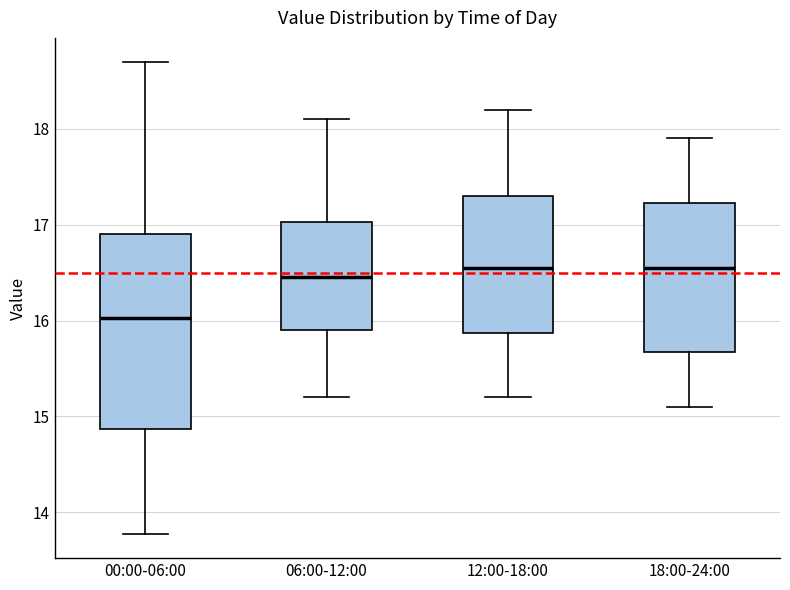

Reading left to right, read every box against the y-axis: the position of its median line, the range the box covers, and the ends of its whiskers. The values are not printed on the chart, so give them approximately, as read against the axis.

00:00-06:00: median 16.0, box 14.9 to 16.9, whiskers 13.8 to 18.7
06:00-12:00: median 16.5, box 15.9 to 17.0, whiskers 15.2 to 18.1
12:00-18:00: median 16.6, box 15.9 to 17.3, whiskers 15.2 to 18.2
18:00-24:00: median 16.6, box 15.7 to 17.2, whiskers 15.1 to 17.9